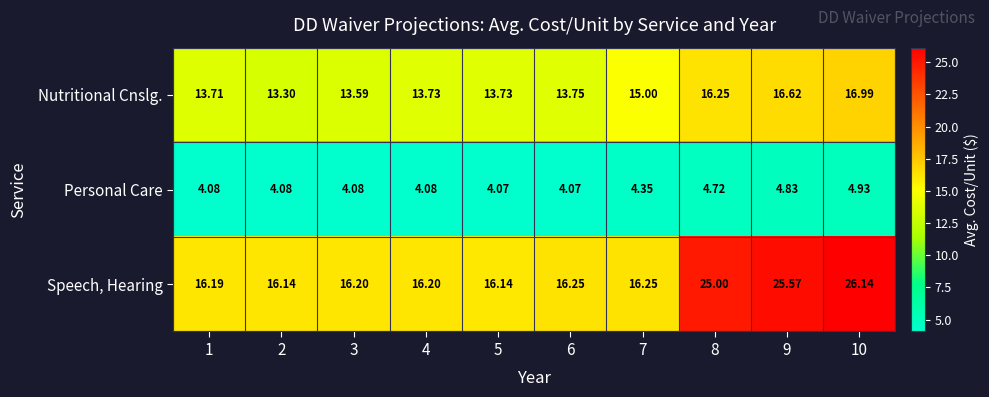

Which series has the largest total across all categories?

Speech, Hearing